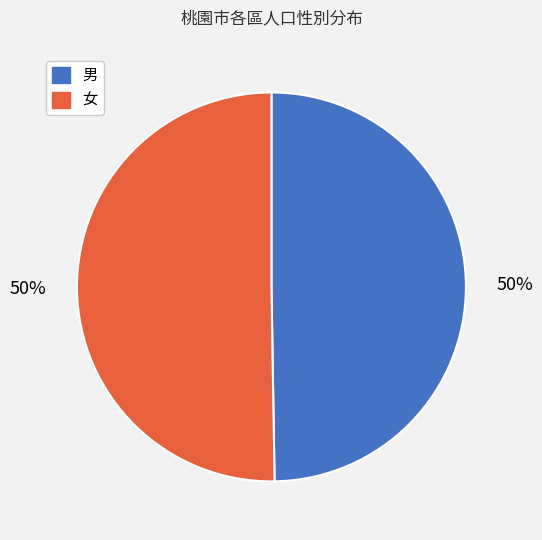

What percentage is the 男 slice, to the nearest percent?

50%